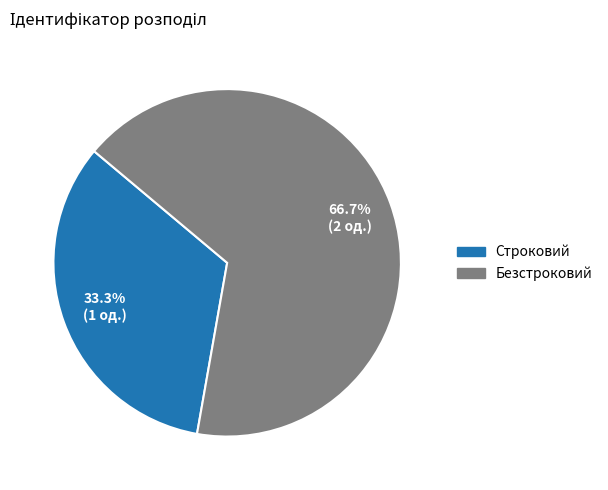

Which category has the smallest portion of the pie?

Строковий